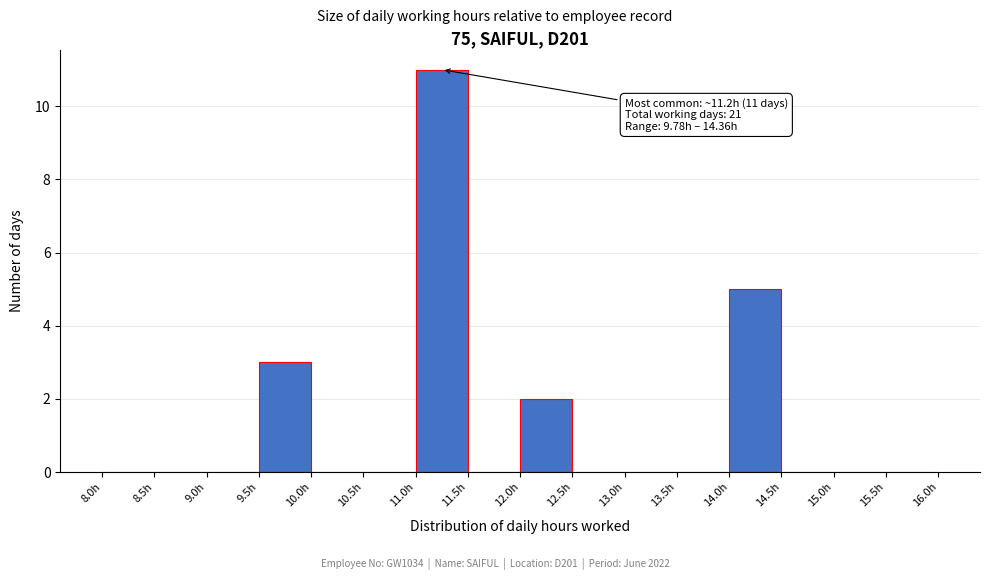

Over which range of the x-axis is the bar tallest?

11.0 to 11.5